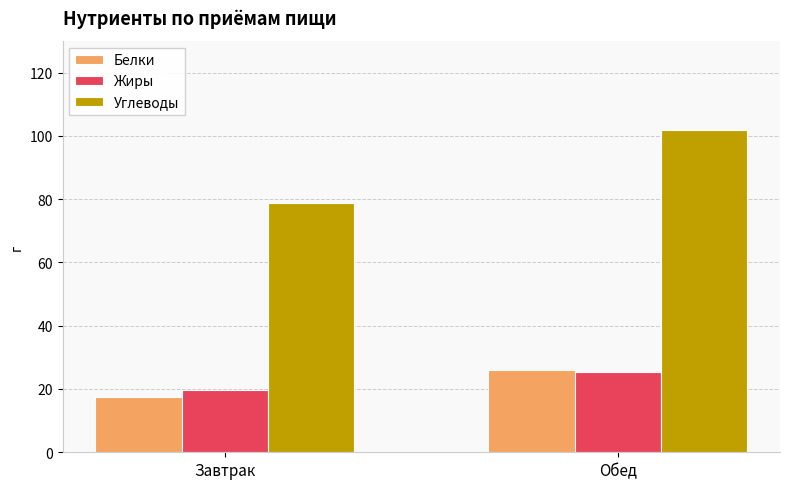

What position from the left is Обед?

2